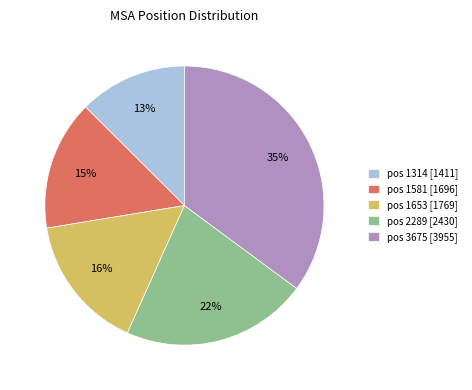

Does pos 2289 represent more than half of the total?

No